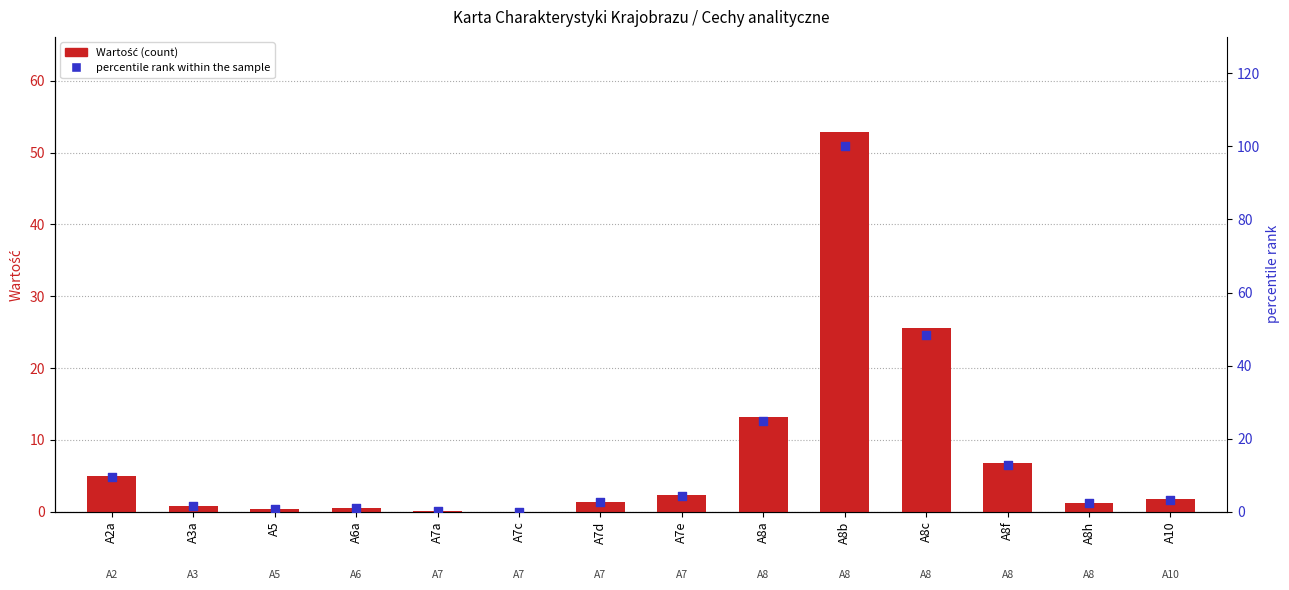

Which series contains the lowest Y value?

Wartość